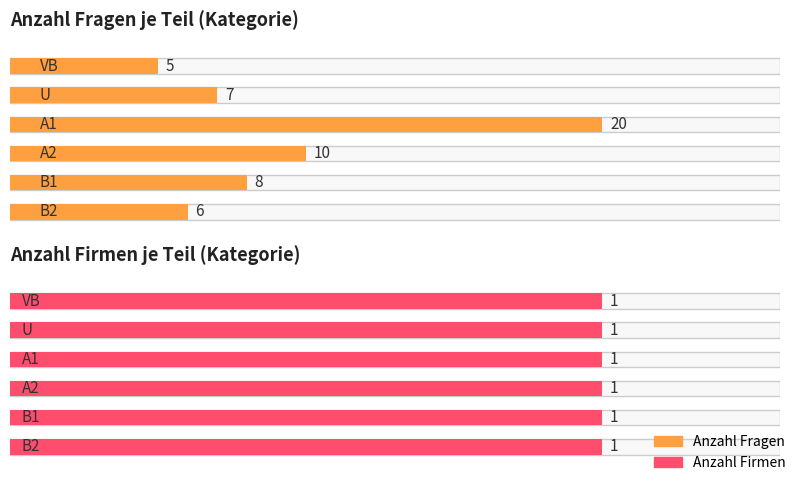

Rank the series by their maximum value, from lowest to highest.

Anzahl Firmen, Anzahl Fragen (Jahr)